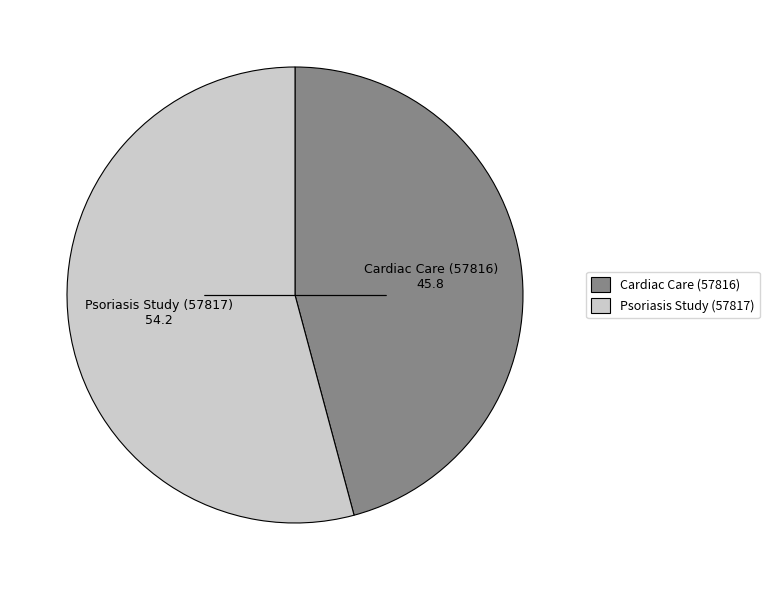

Count the number of slices in the pie.

2